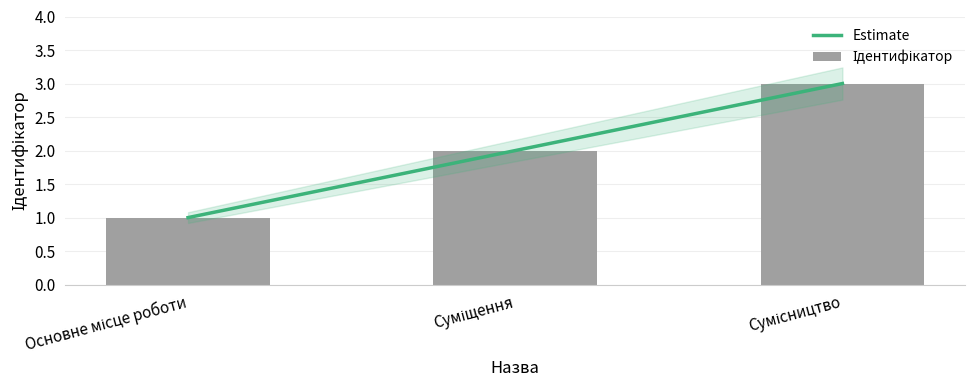

What value does the data have at Суміщення?

2